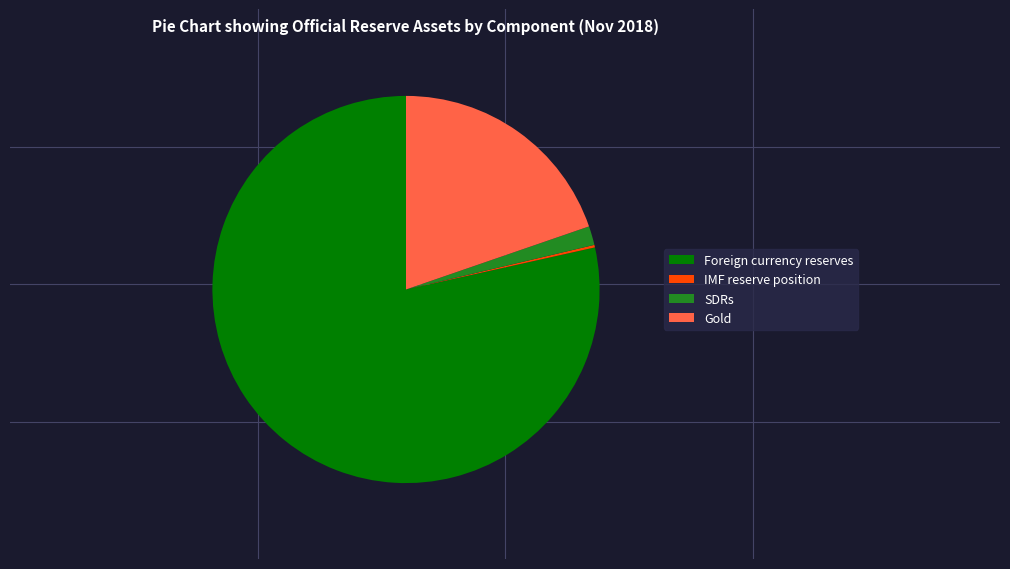

Which slice represents more than half of the pie?

Foreign currency reserves